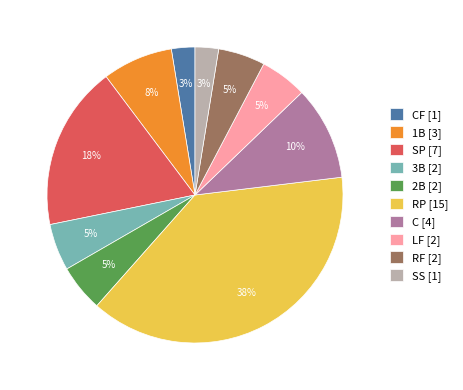

Does RP [15] account for over 50% of the chart?

No